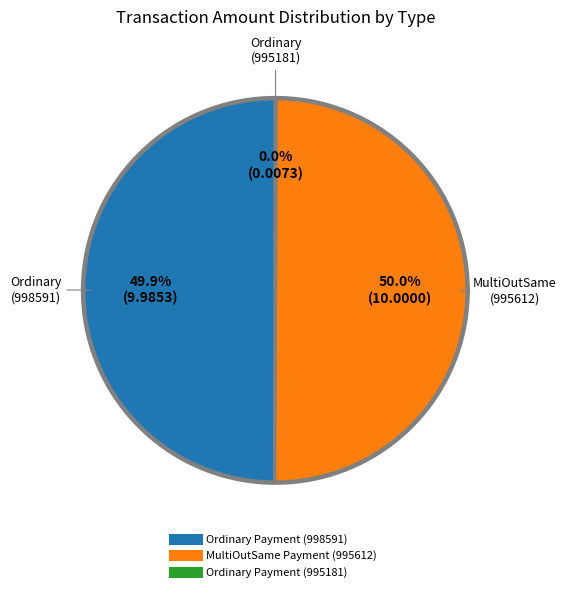

Which has a higher value, Ordinary Payment
(Height 995181) or Ordinary Payment
(Height 998591)?

Ordinary Payment
(Height 998591)